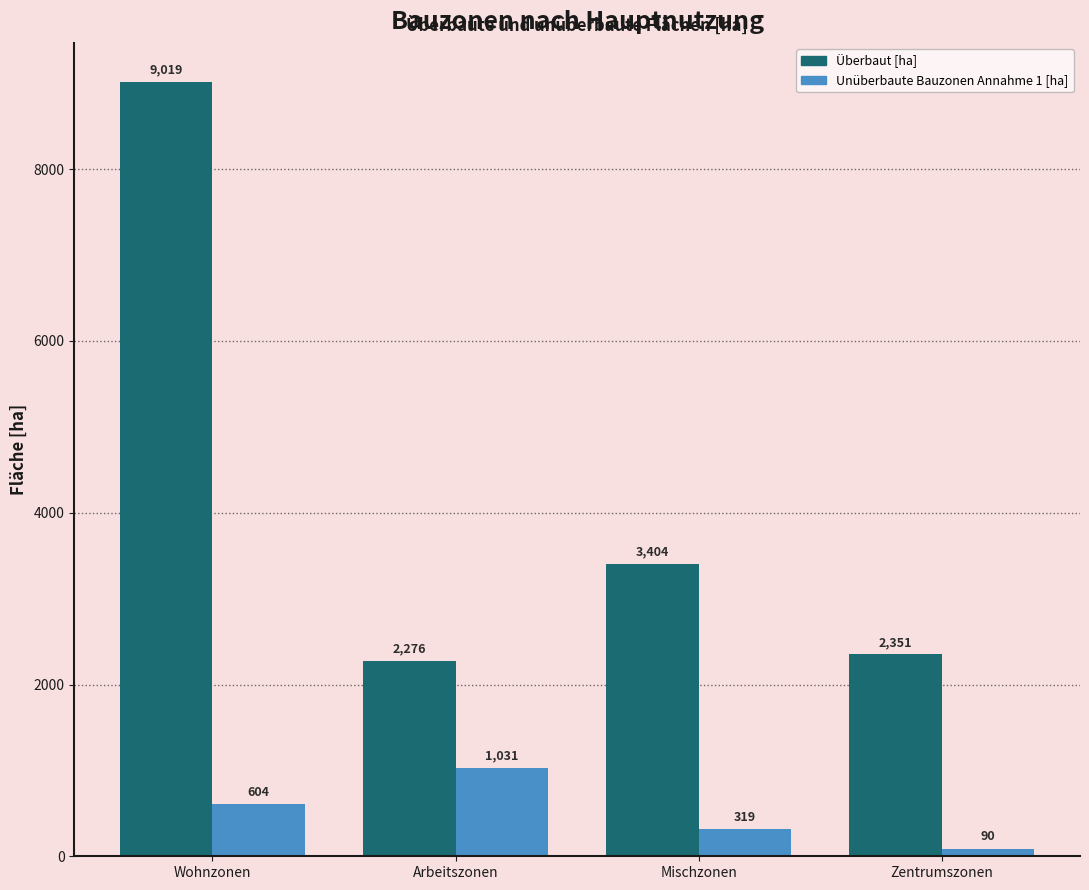

Rank the series by their average value, from lowest to highest.

Unüberbaute Bauzonen Annahme 1 [ha], Überbaut [ha]